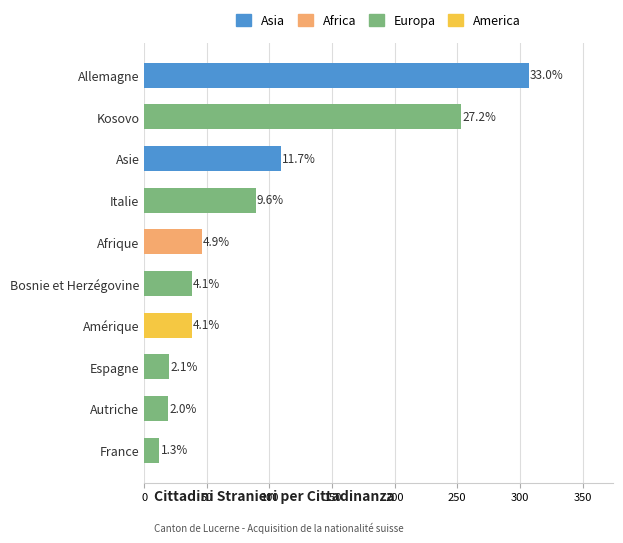

What is the change in value from Italie to Autriche?

-70